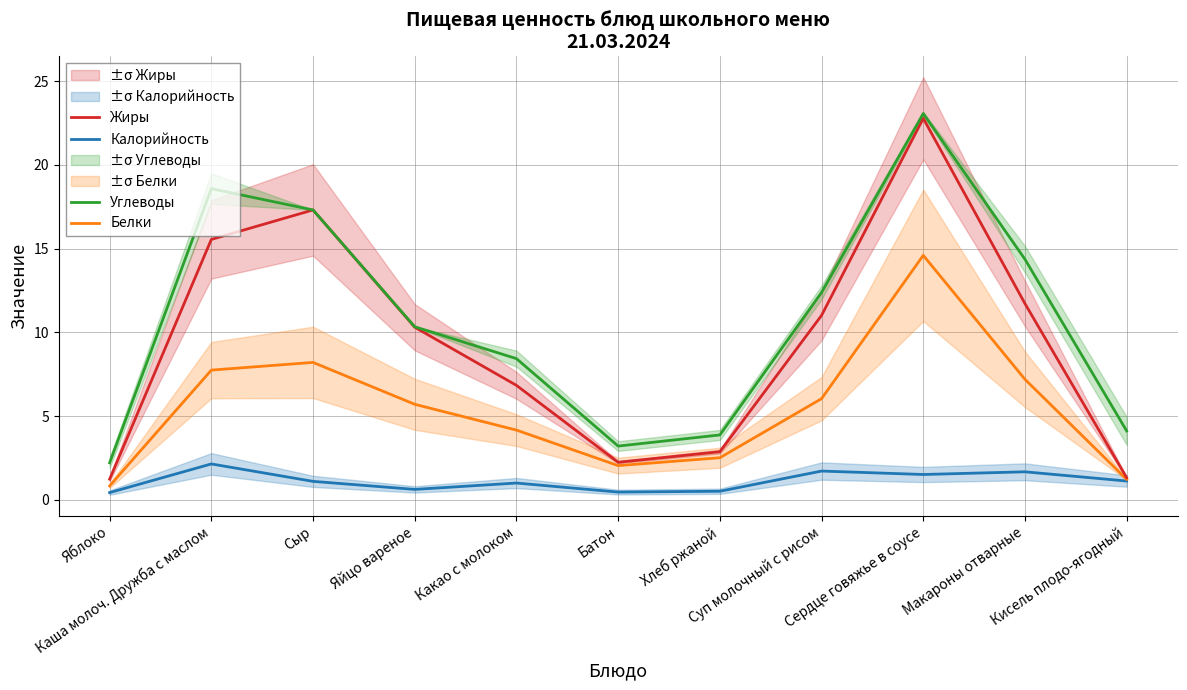

What is the total value across all series at Макароны отварные?

35.0